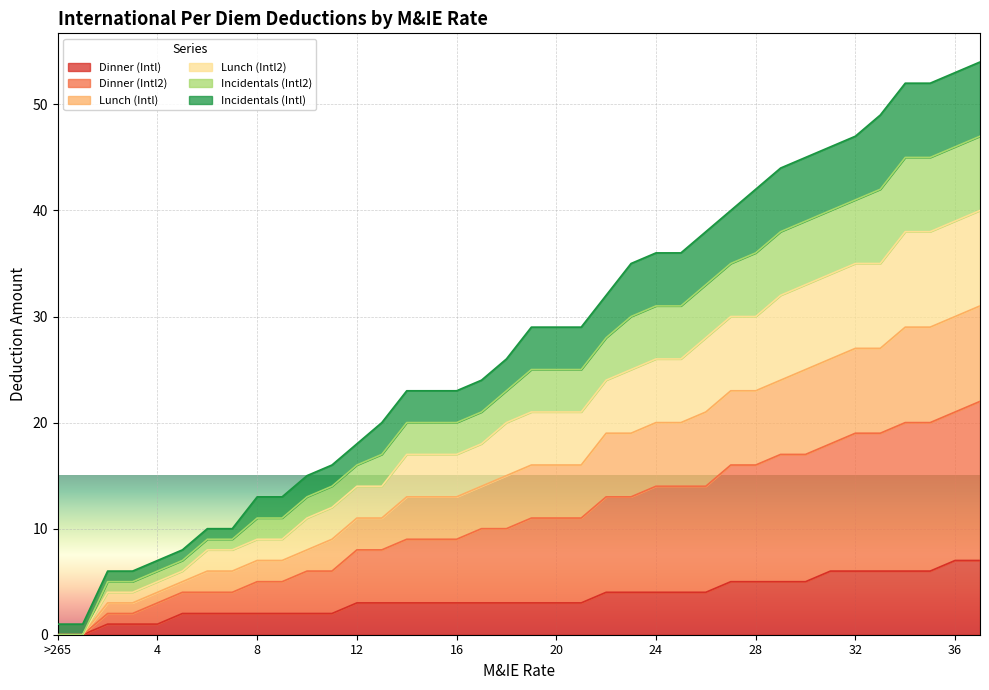

What are all the series names shown in the legend?

Dinner (Intl), Dinner (Intl2), Lunch (Intl), Lunch (Intl2), Incidentals (Intl2), Incidentals (Intl)